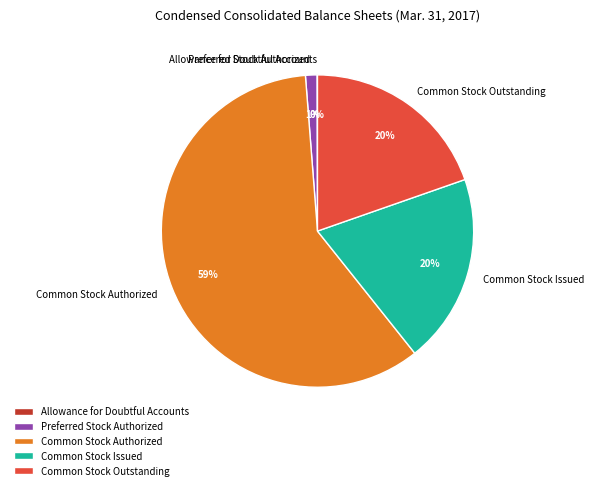

Do Common Stock Authorized and Preferred Stock Authorized together represent more than half of the pie?

Yes